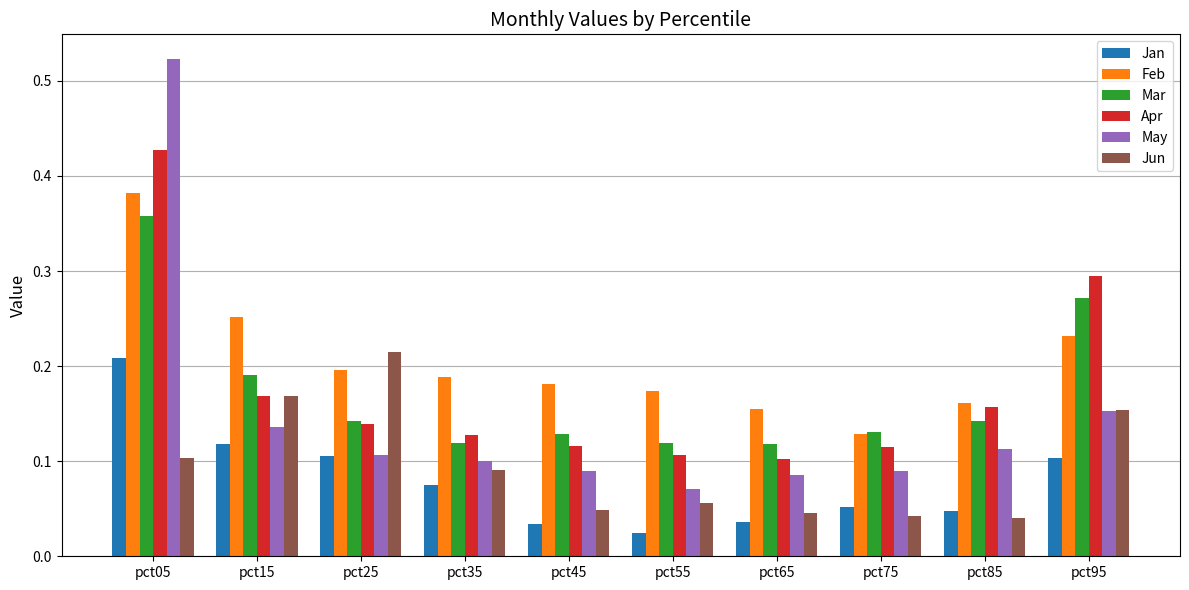

How many groups of bars are there?

10